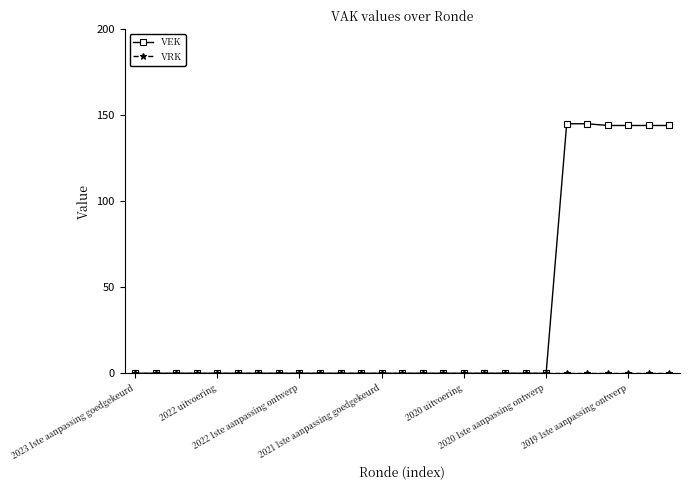

Which series has the widest spread of values?

VEK